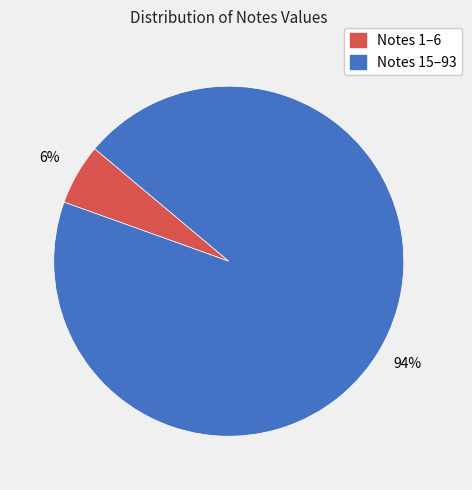

Is there any slice that represents more than half of the pie?

Yes